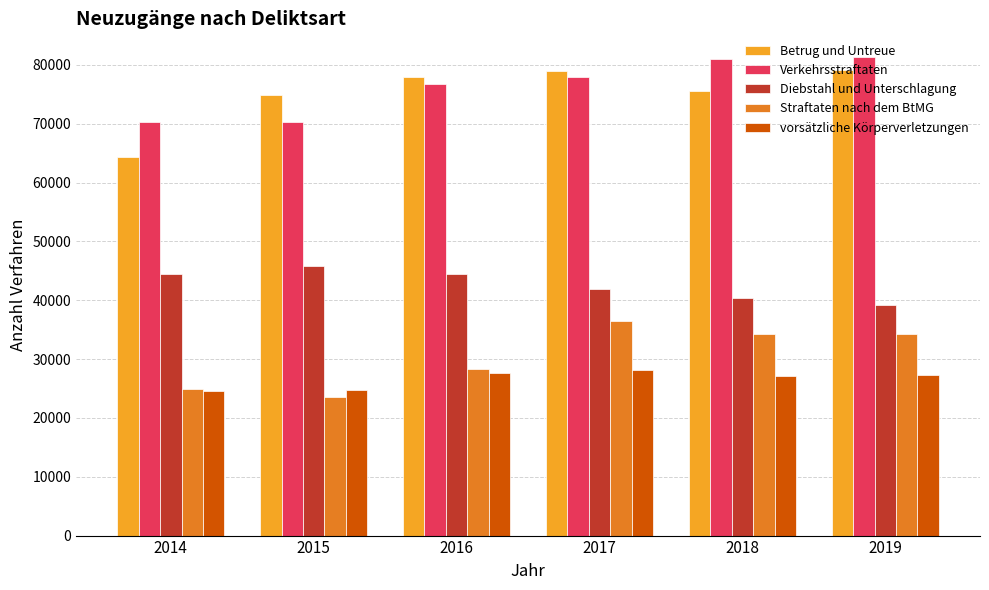

What is the total value across all series at 2015?

239376